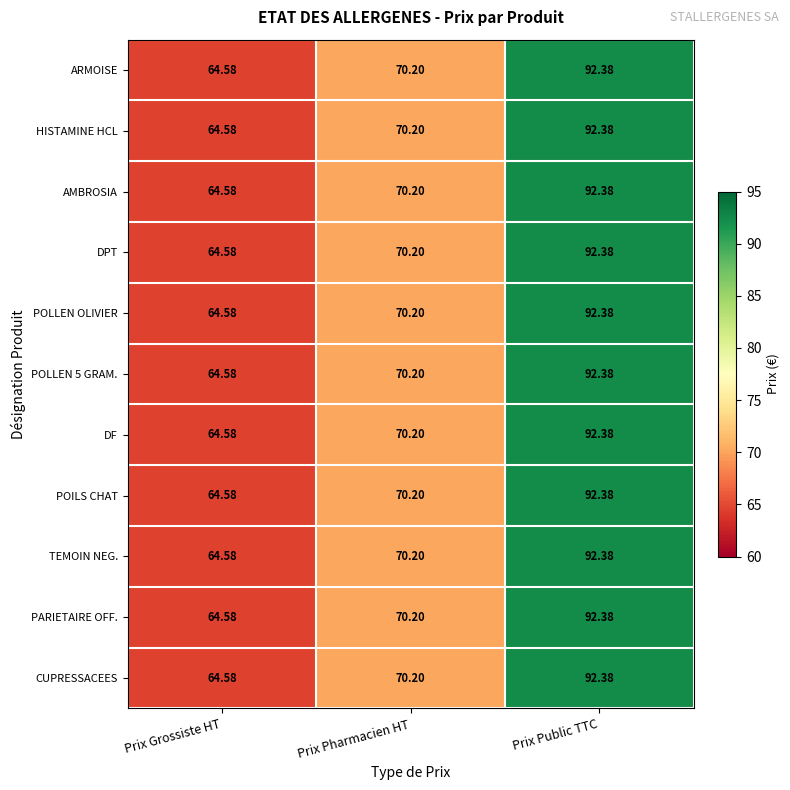

List the labels in order of HISTAMINE HCL value, largest first.

Prix Public TTC, Prix Pharmacien HT, Prix Grossiste HT